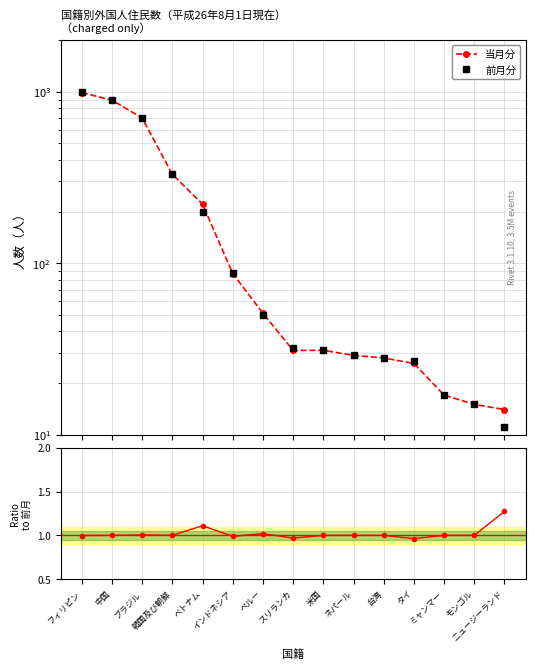

True or false: 当月分/前月分 has more than 1 points higher than both neighbors.

True